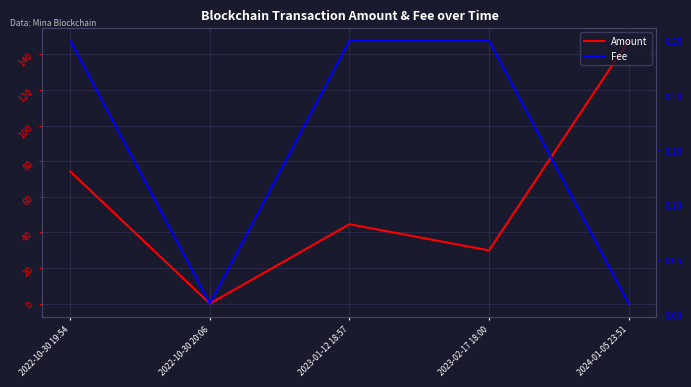

What are all the series names shown in the legend?

Amount, Fee